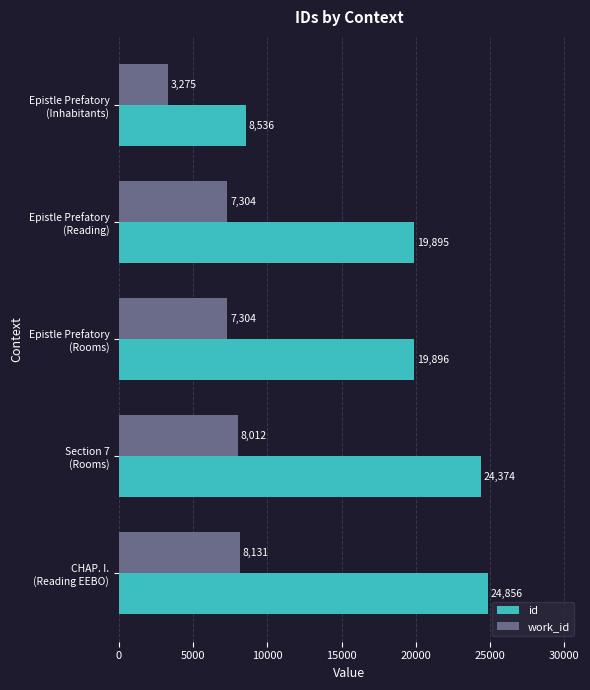

At which category is the sum across all series the highest?

CHAP. I.
(Reading EEBO)